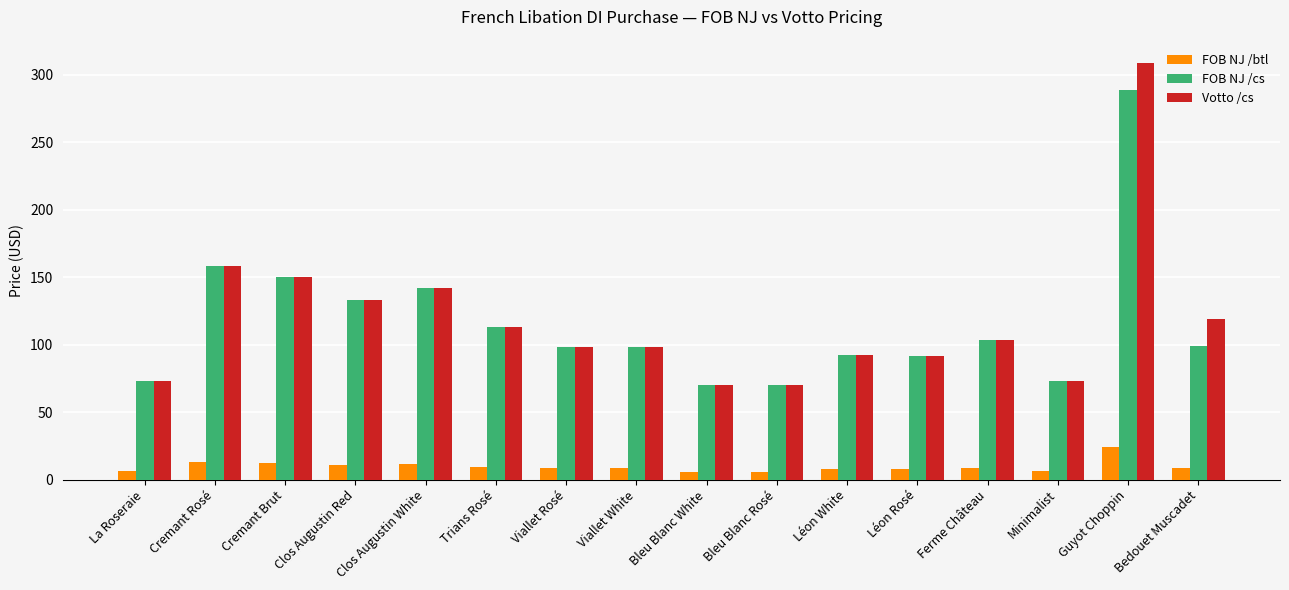

Which label corresponds to the largest value in the chart?

Guyot Choppin